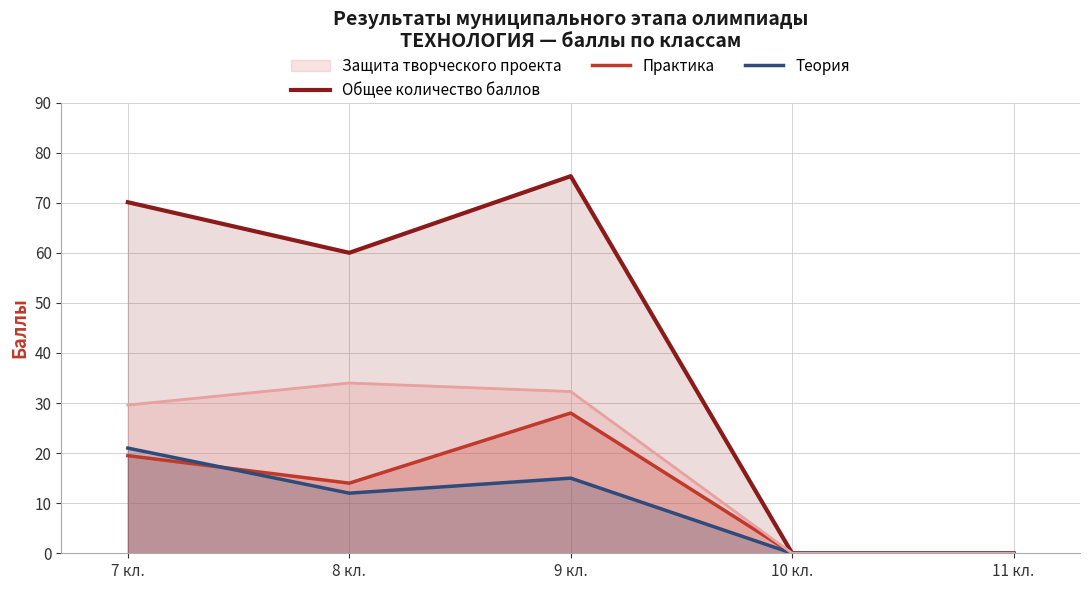

How many values in the Общее количество баллов series exceed 60?

2